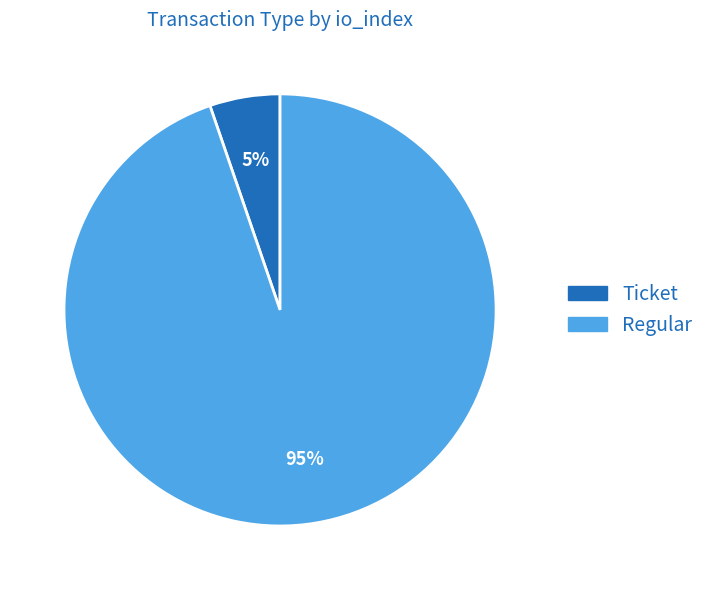

To the nearest percent, what is the average slice percentage?

50%